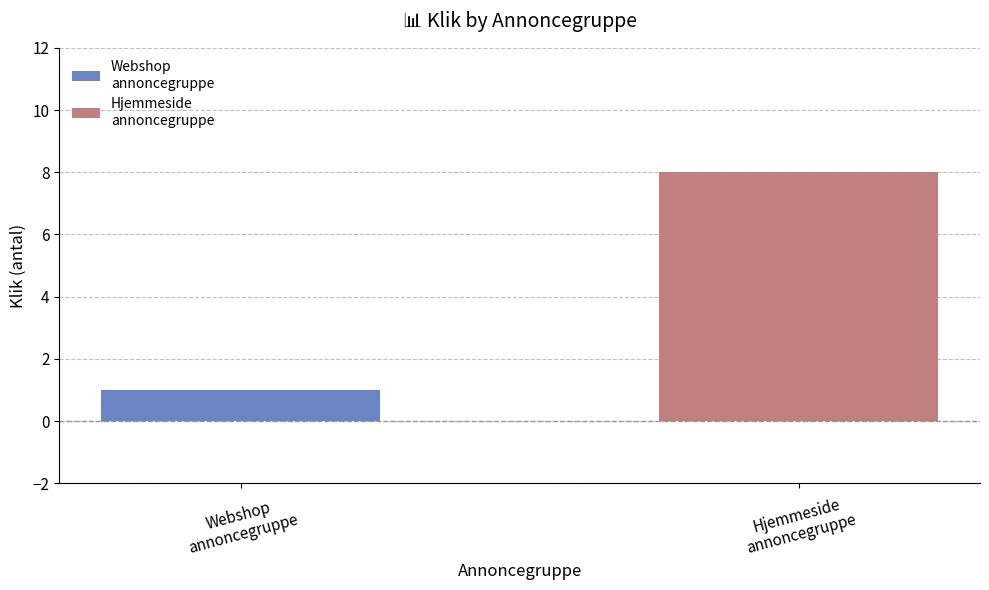

The chart shows a value of 5 at Hjemmeside
annoncegruppe. True or false?

False